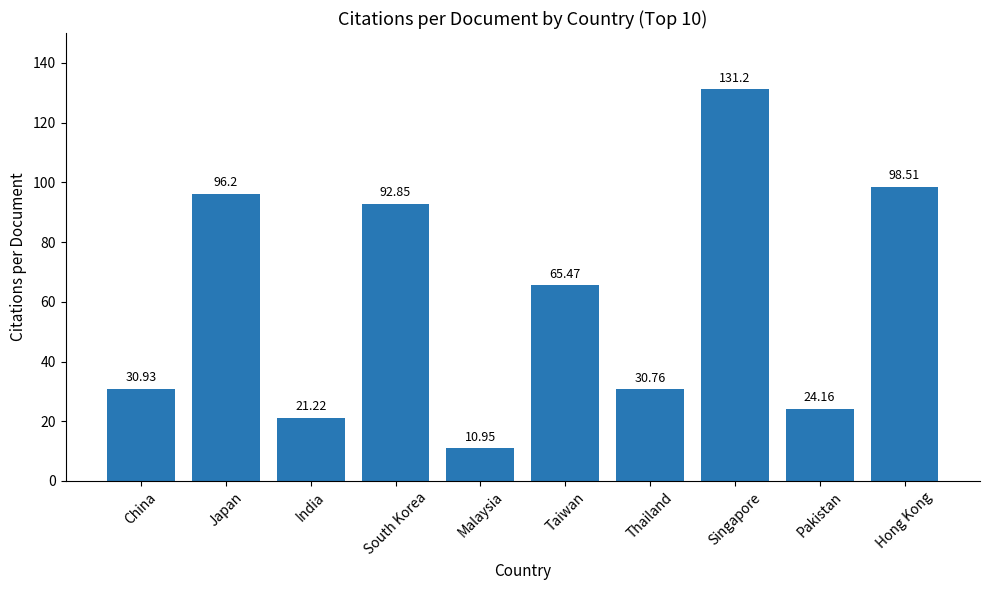

What is the label of the 10th bar from the right?

China